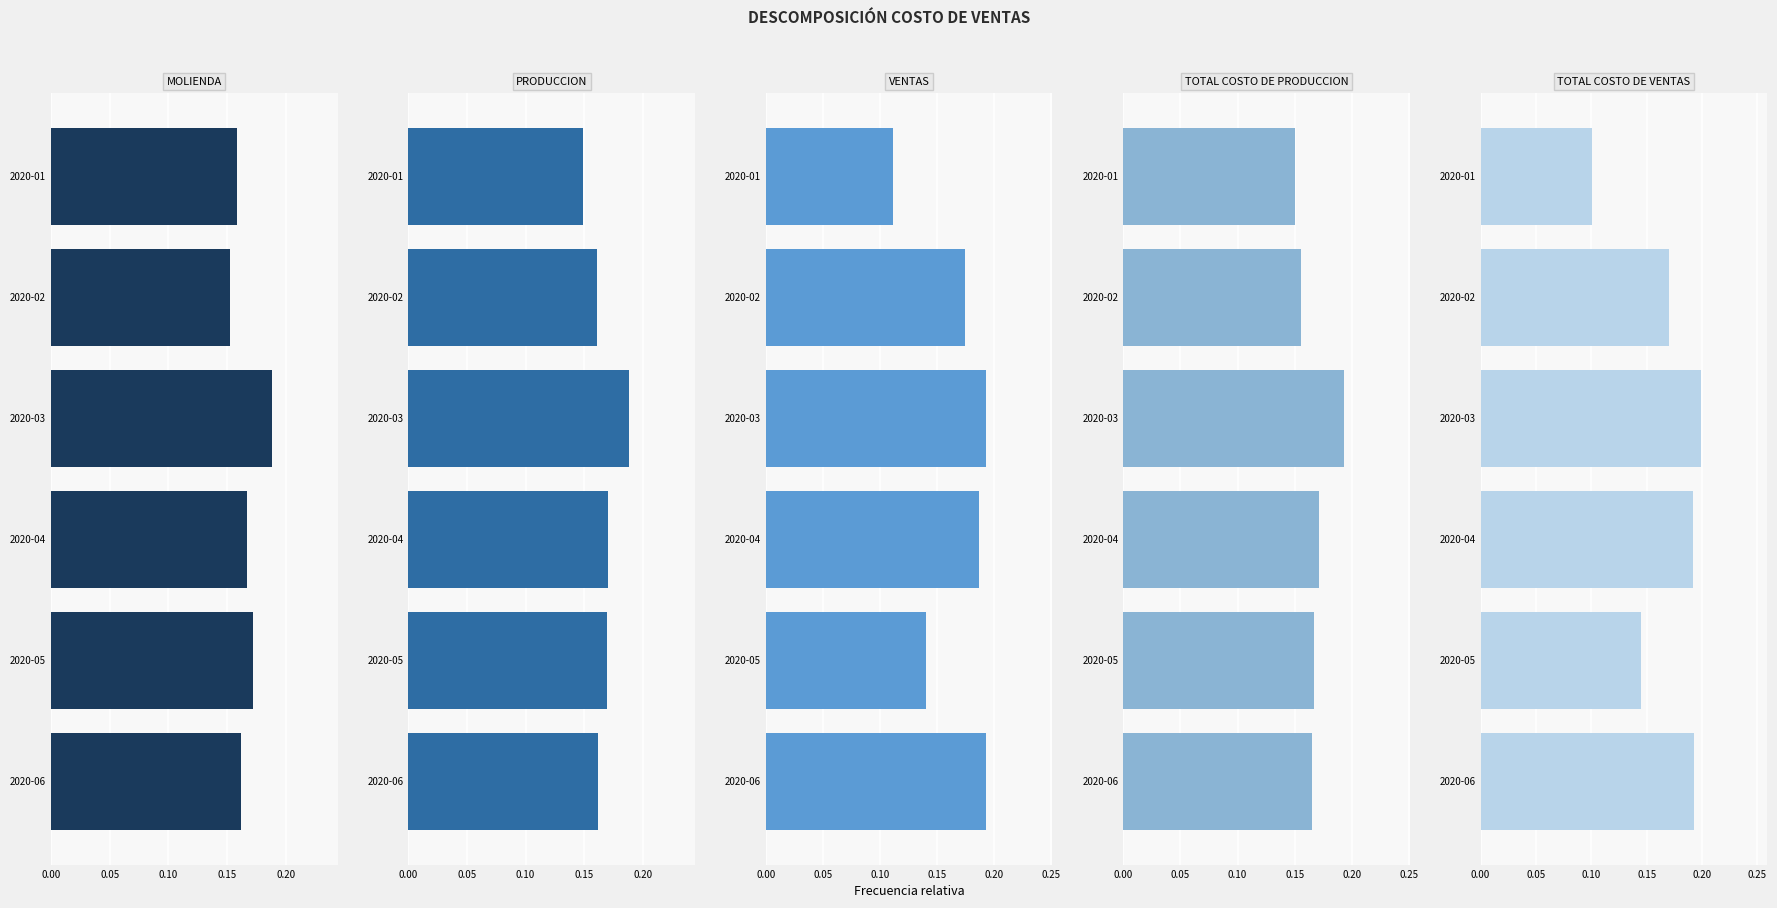

Which series has the largest range (max minus min)?

TOTAL COSTO DE VENTAS